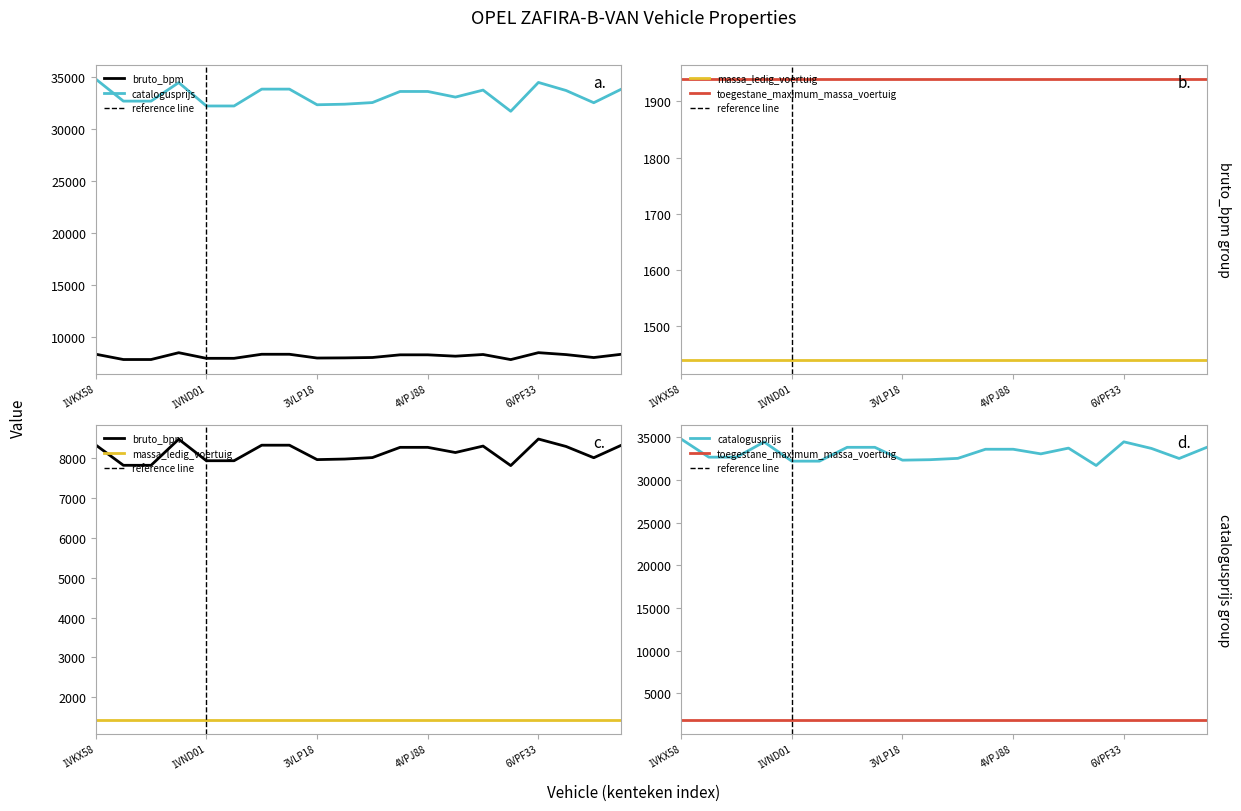

True or false: bruto_bpm and catalogusprijs intersect in this chart.

False